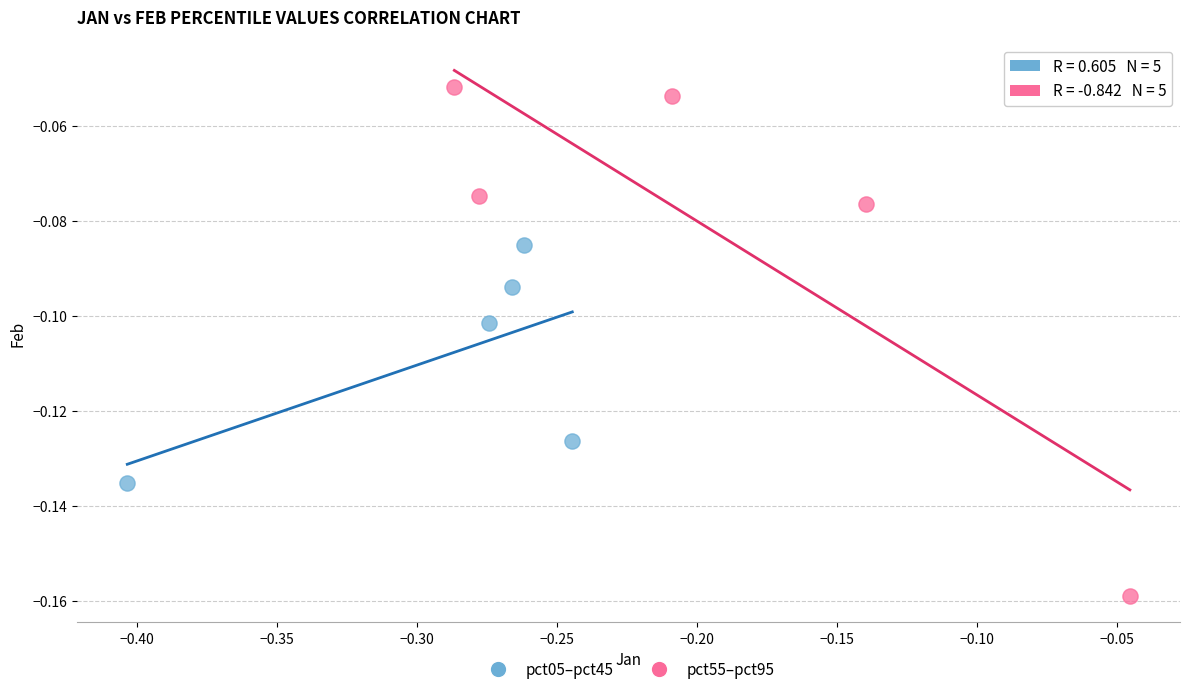

Which series contains the highest Y value?

pct55–pct95